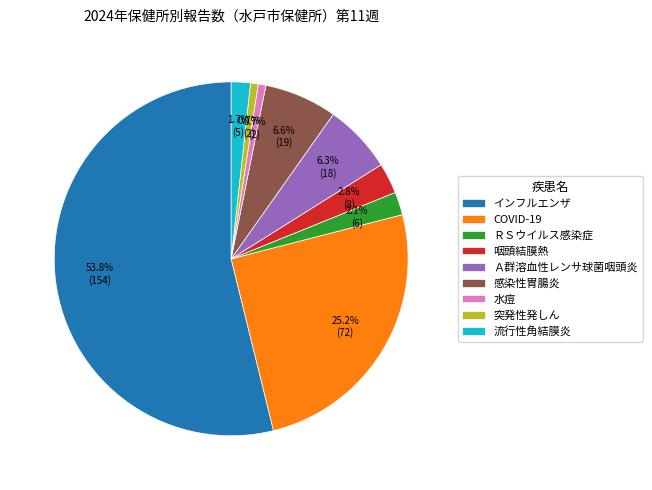

Count the number of slices in the pie.

9